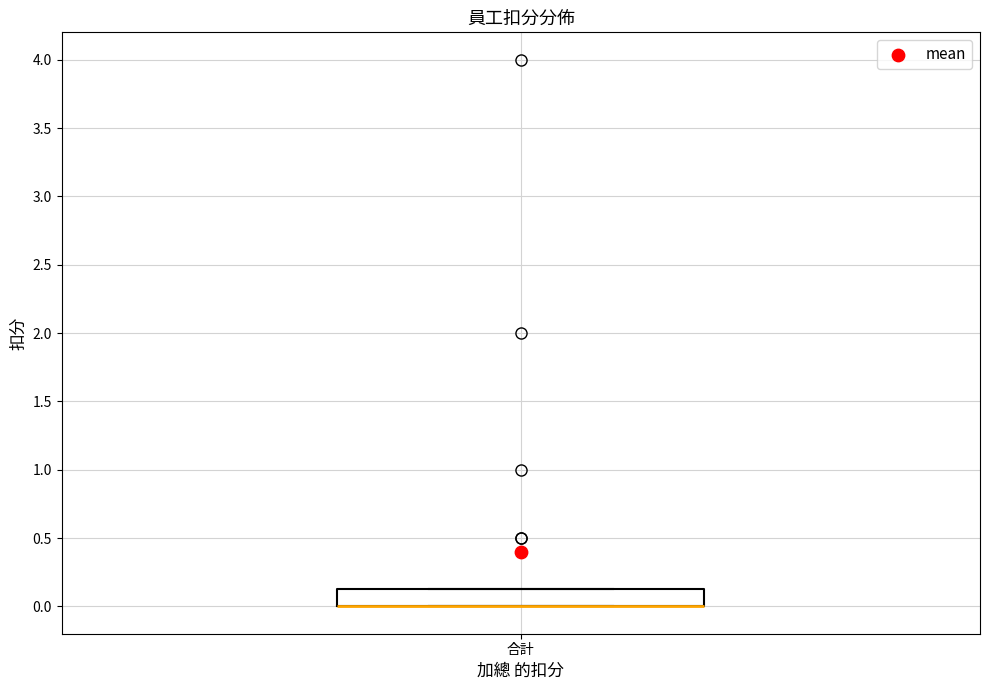

Where is the lower edge of the box for 合計 on the y-axis? The values are not printed on the chart, so give them approximately, as read against the axis.

0.00